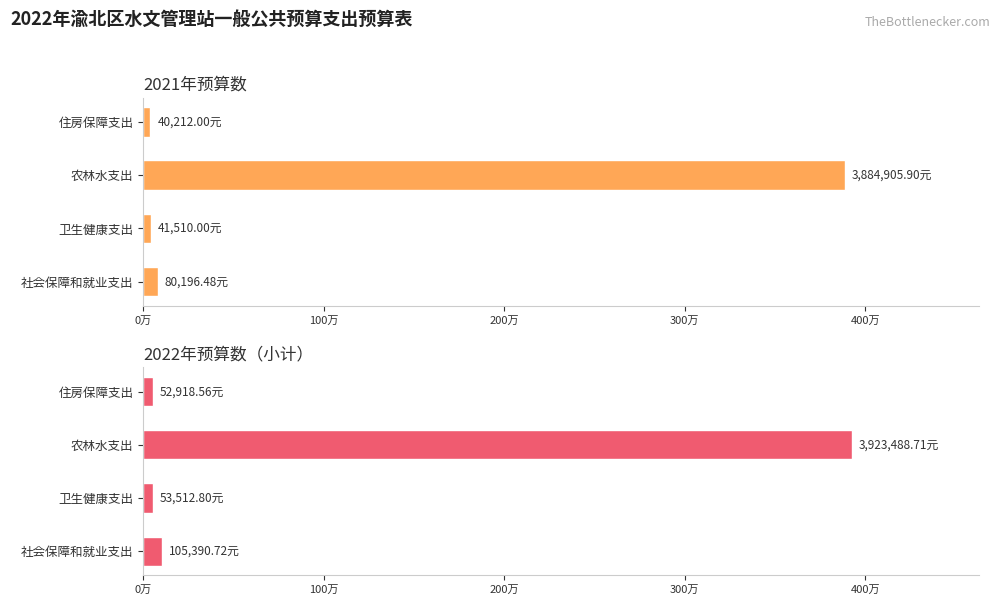

What are all the series names shown in the legend?

2021年预算数, 2022年预算数小计